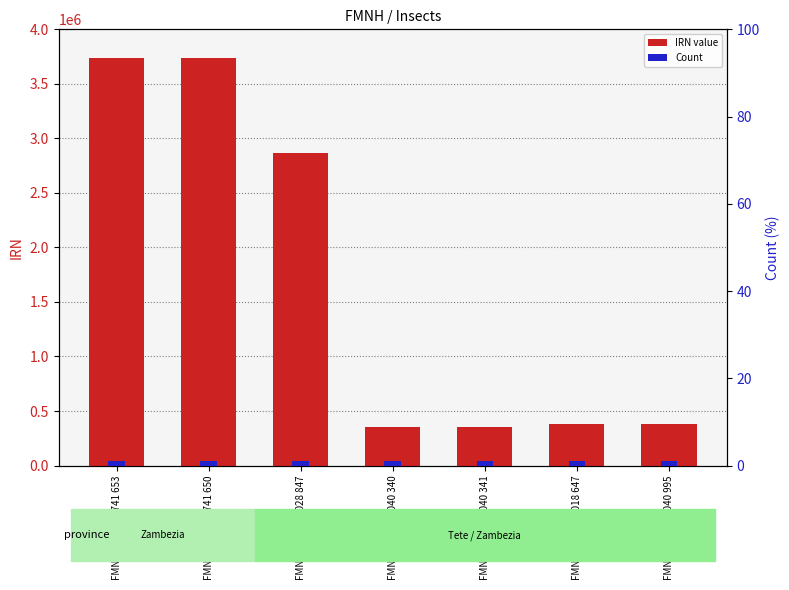

At how many categories does at least one series exceed 1489311?

3